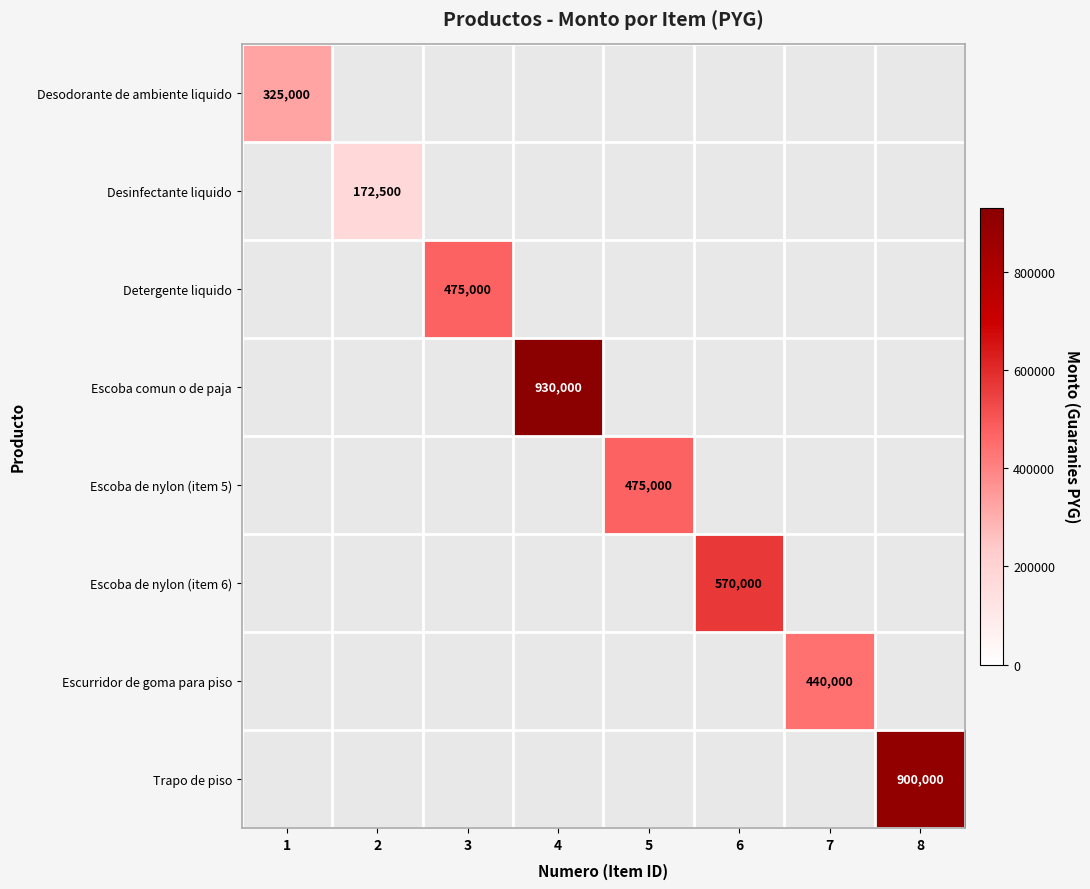

The Escoba de nylon (item 6) series shows 1012673 at 6. True or false?

False